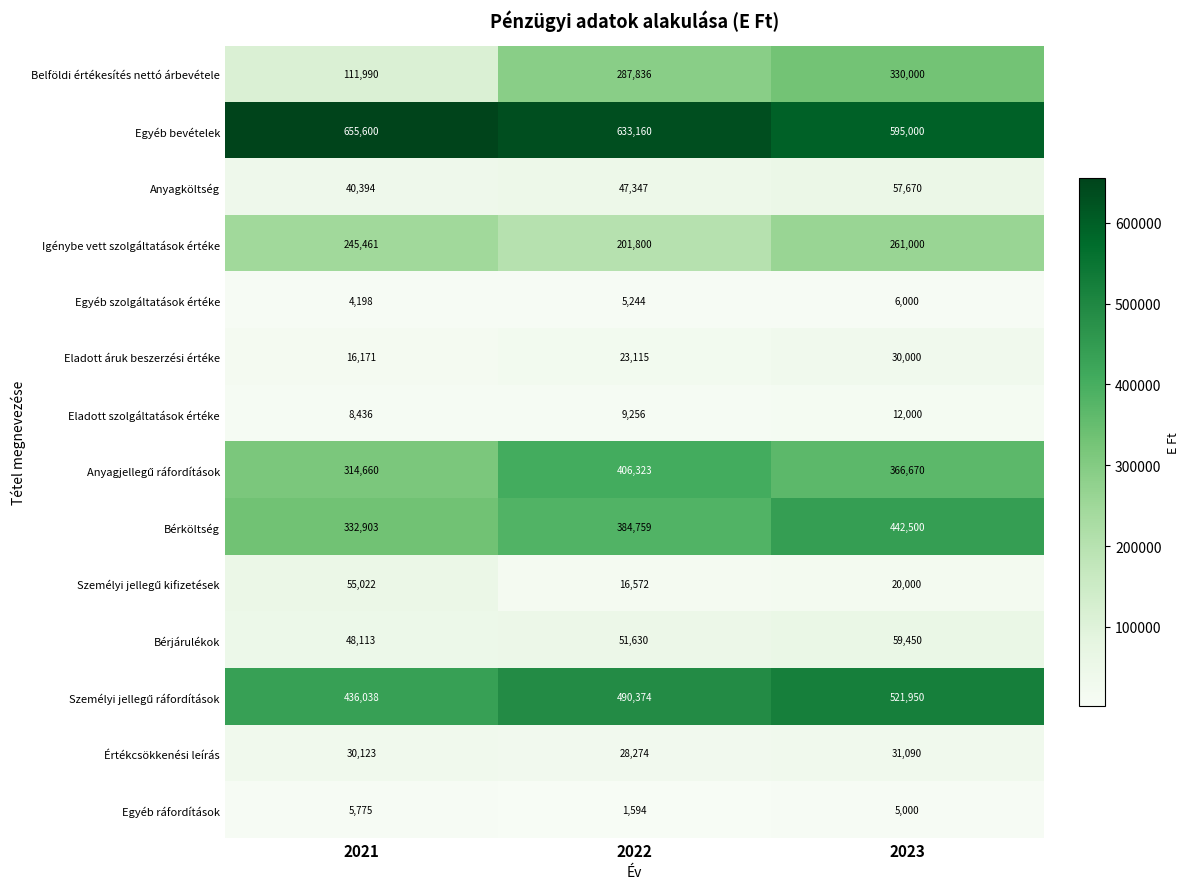

What is the minimum value for Bérköltség?

332903